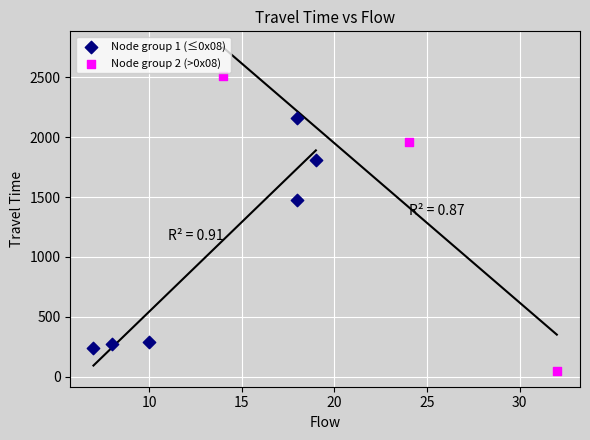

What are all the series names shown in the legend?

Node group 1 (≤0x08), Node group 2 (>0x08)